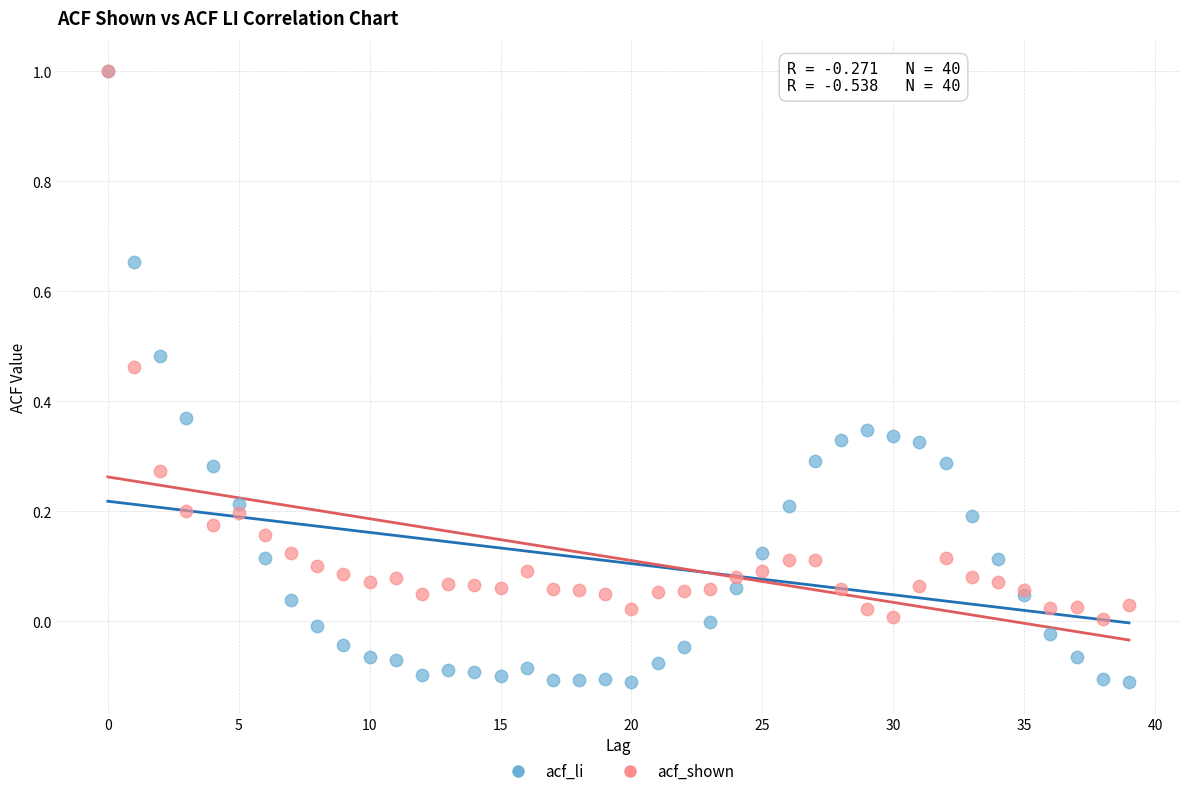

Which series reaches the minimum Y coordinate?

acf_li